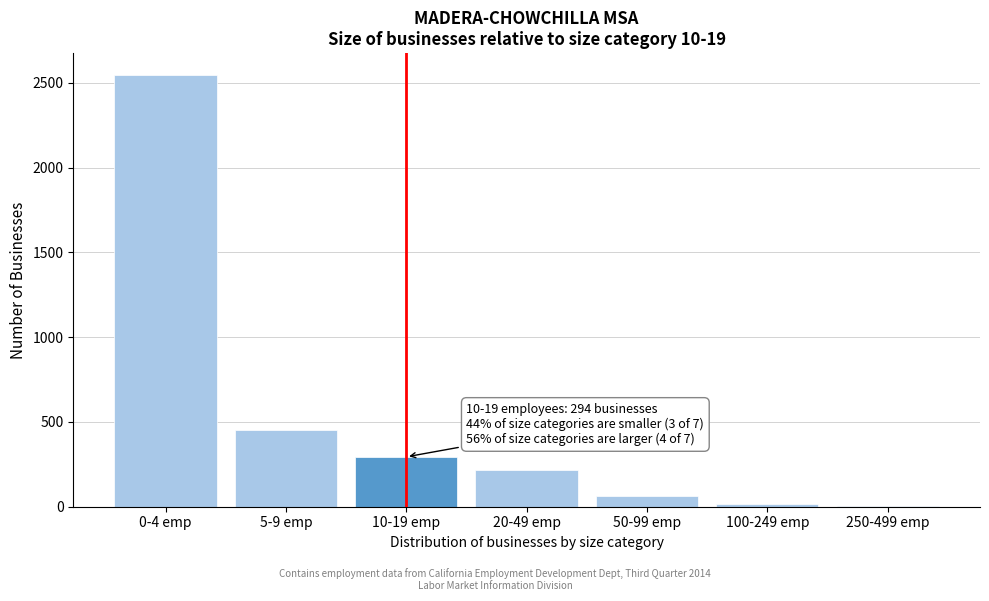

At which category does the chart reach its peak across all series?

0-4 emp